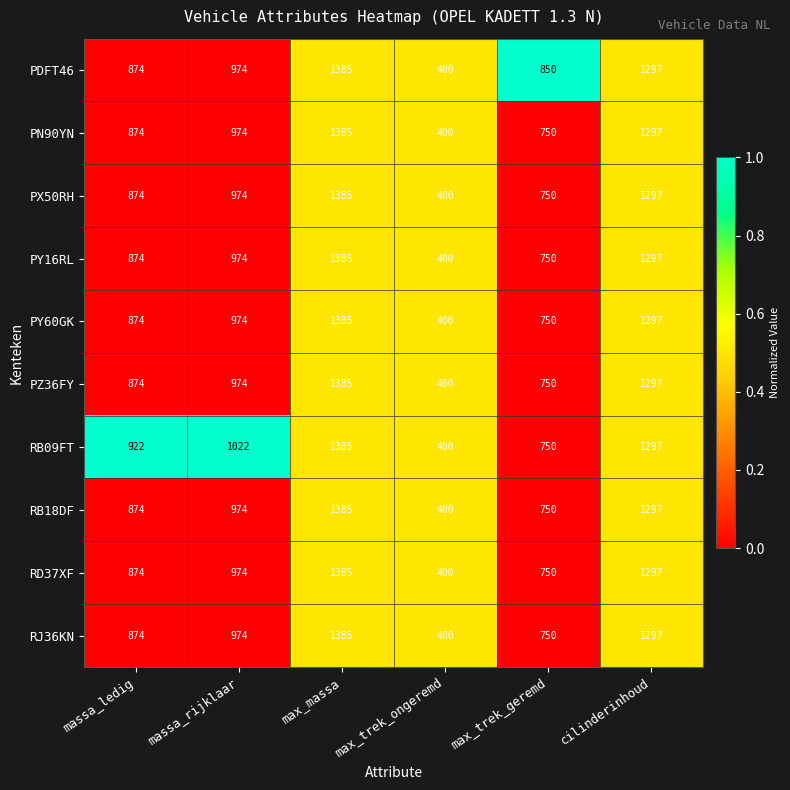

What is the total value across all series at massa_ledig?

8788